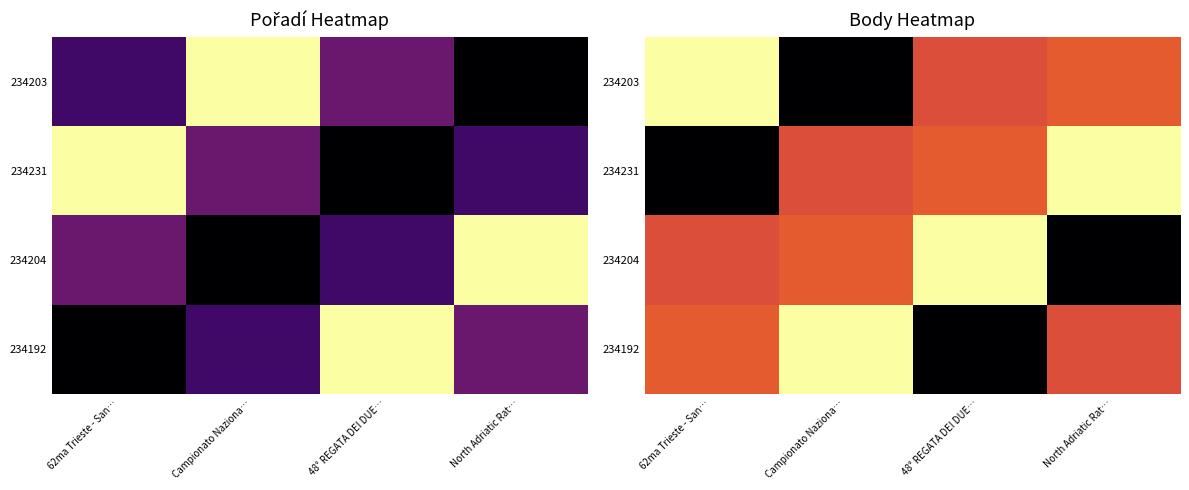

Which has a higher value, 48° REGATA DEI DUE… or Campionato Naziona…?

48° REGATA DEI DUE…